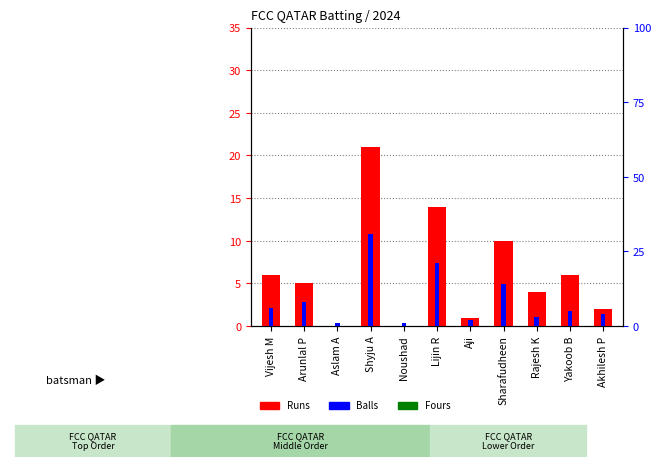

Count the number of data series in this chart.

3